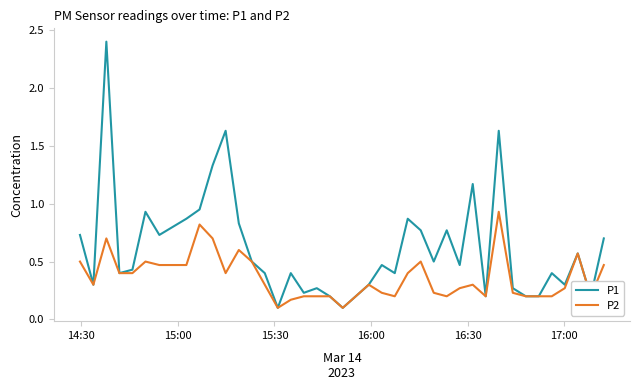

What is the smallest value displayed?

0.1